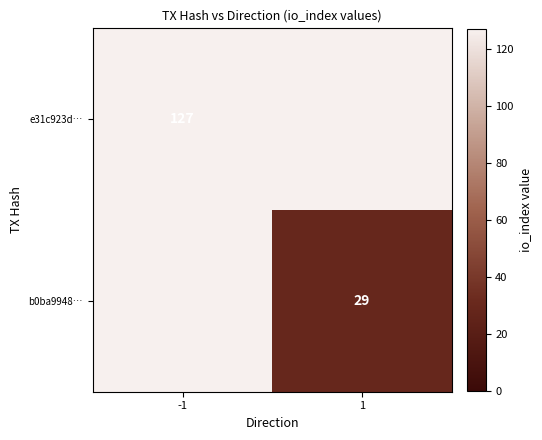

How many categories are shown in the chart?

2